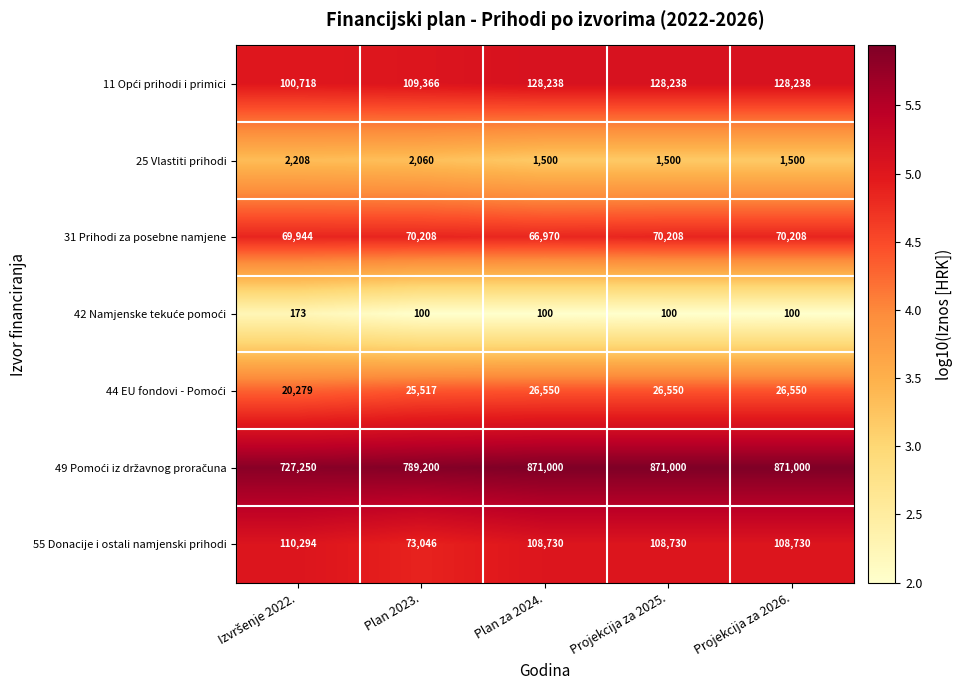

What is the total value across all series at Plan 2023.?

1069497